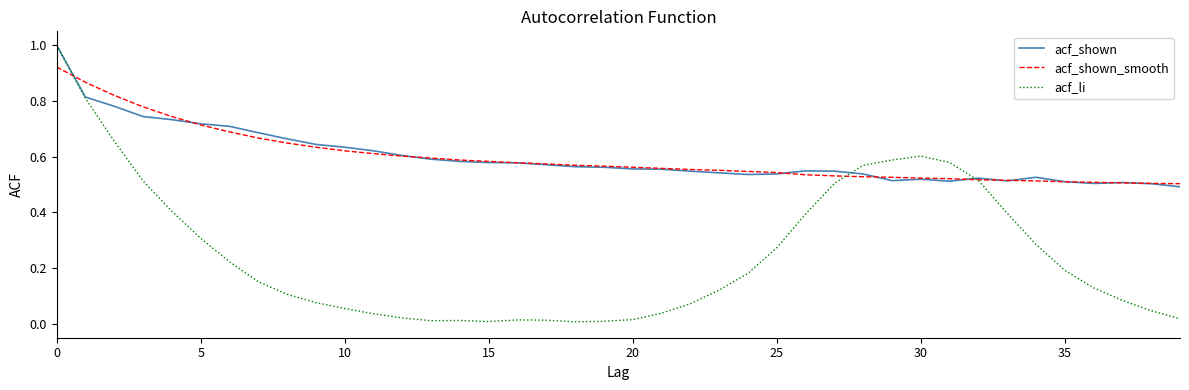

Which series has the largest range (max minus min)?

acf_li